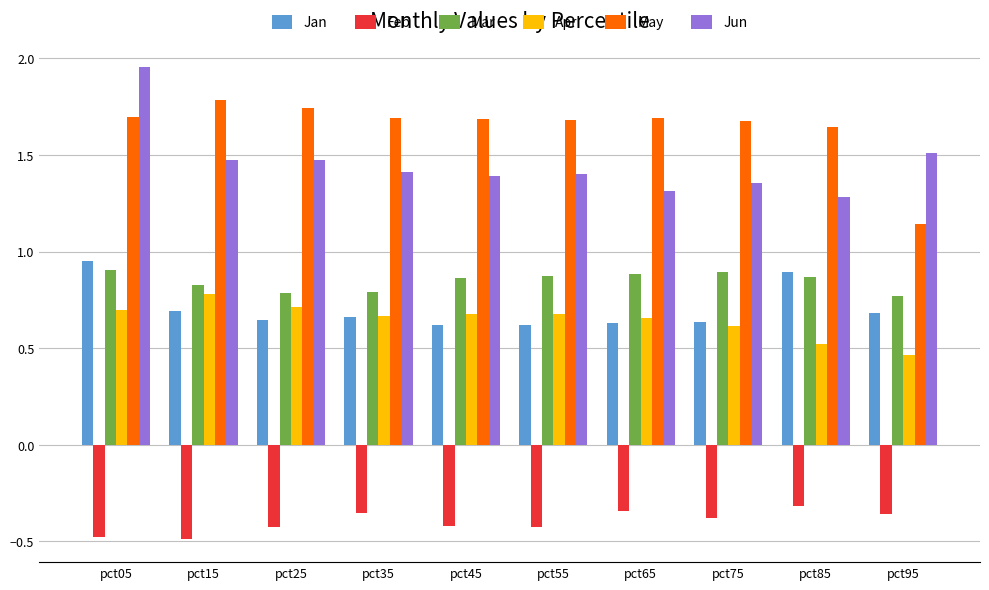

At how many categories does at least one series exceed 1?

10